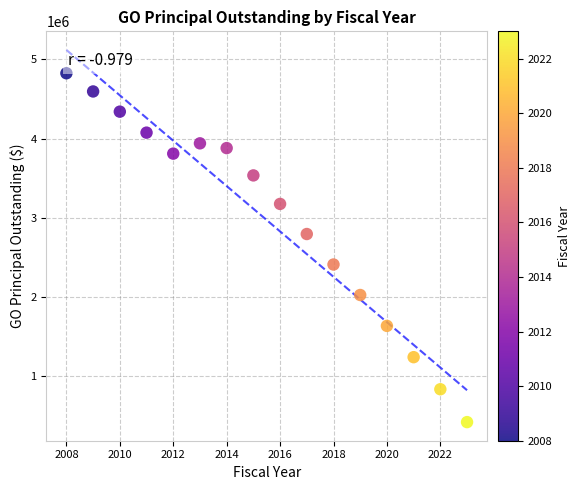

What is the range of X values (max minus min)?

15